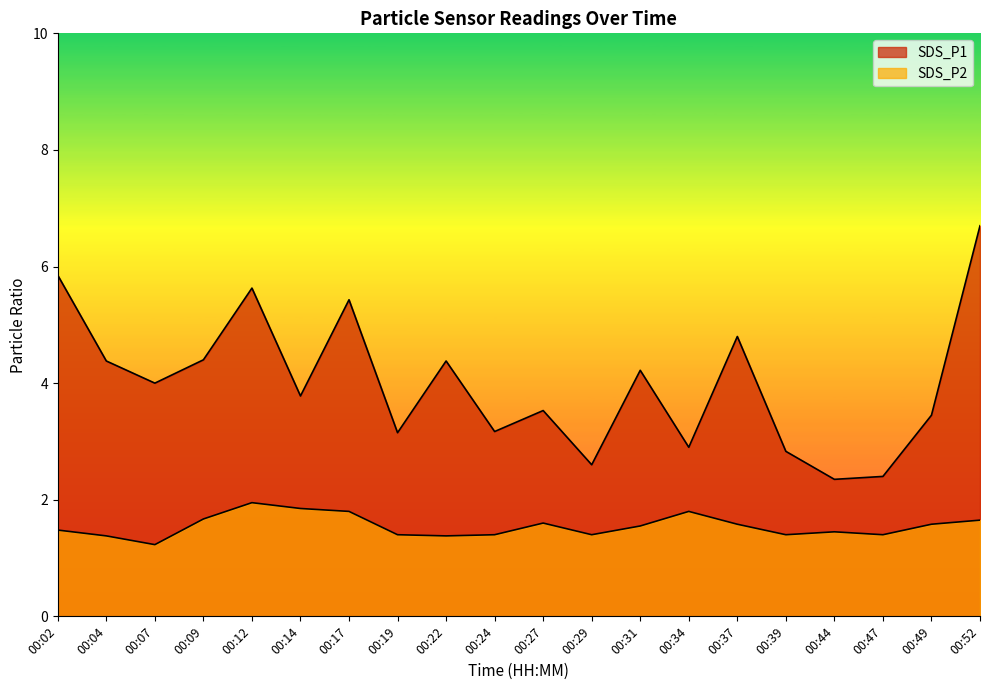

What is the minimum value for SDS_P2?

1.2